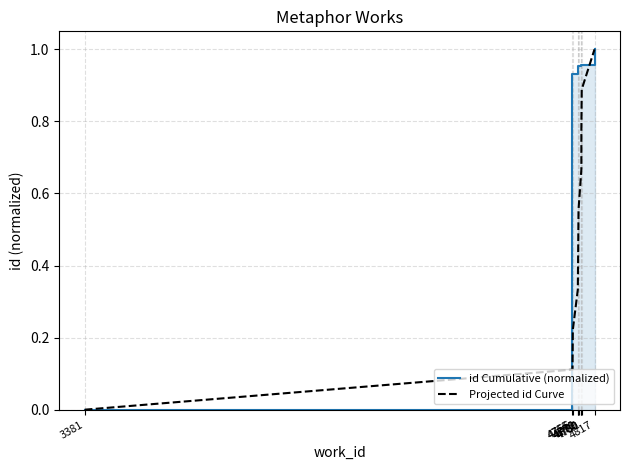

Which series has the largest total across all categories?

id Cumulative (normalized)